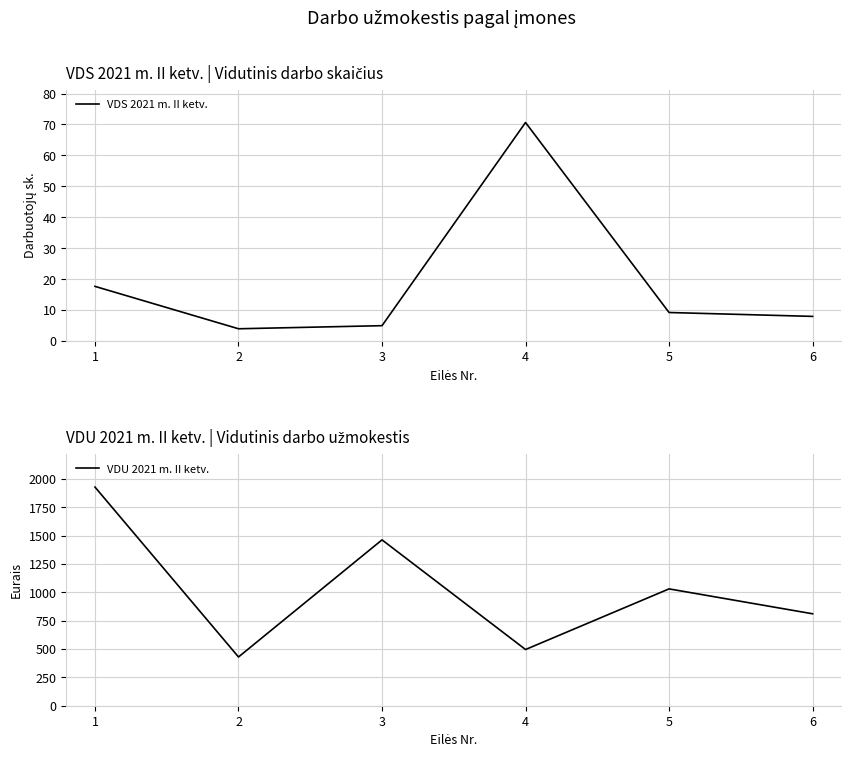

The VDS 2021 m. II ketv. series shows 9.3 at 5. True or false?

True